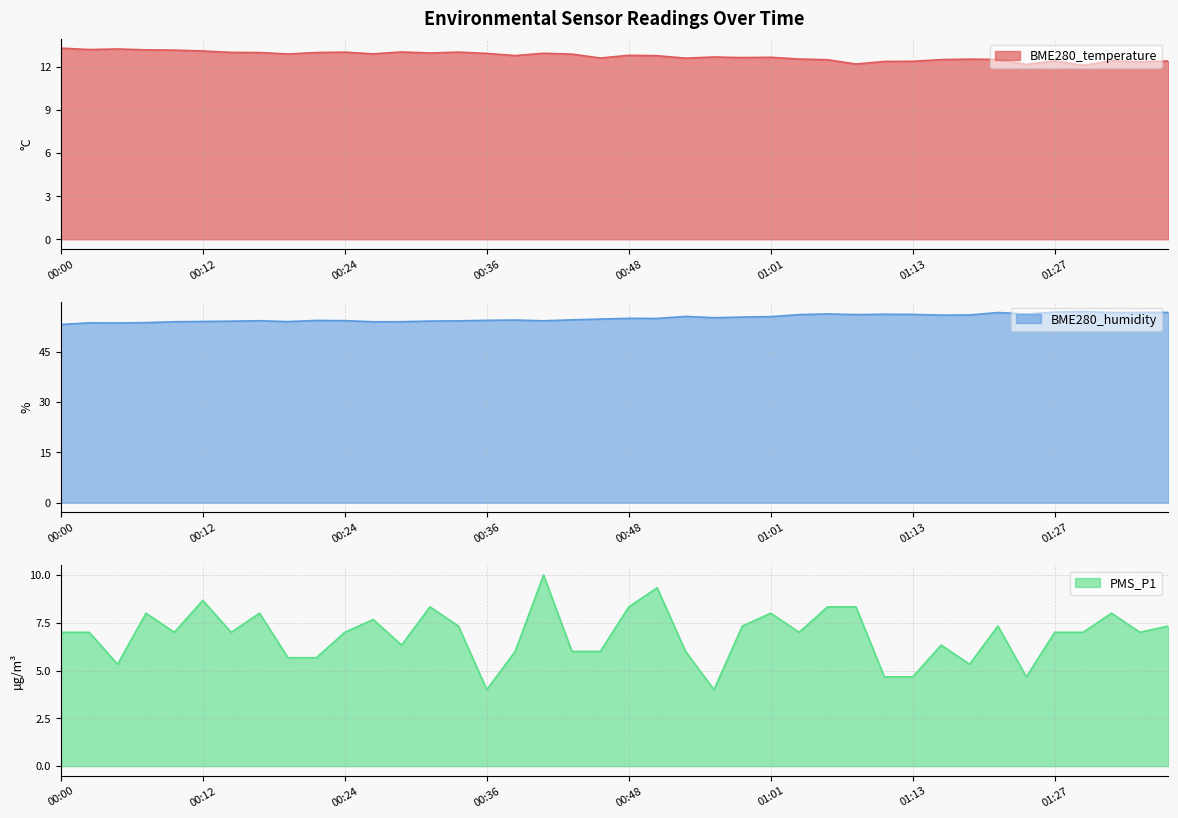

What is the label of the 33rd point from the right?

00:17